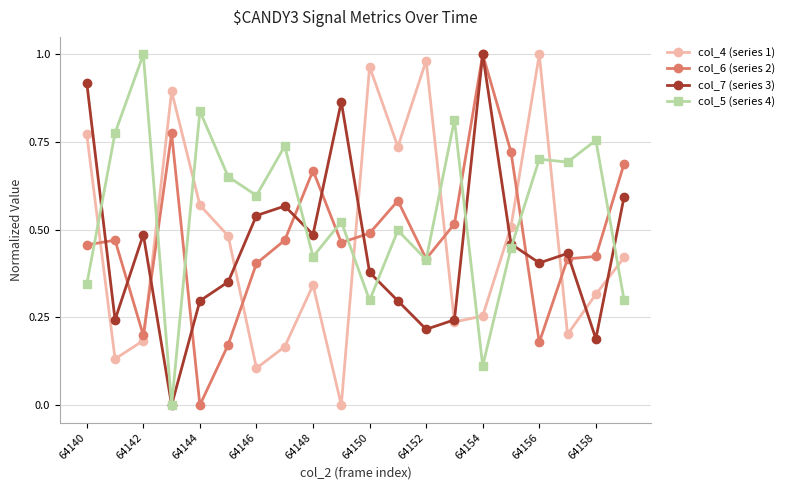

How many times do col_6 (series 2) and col_4 (series 1) cross each other?

7